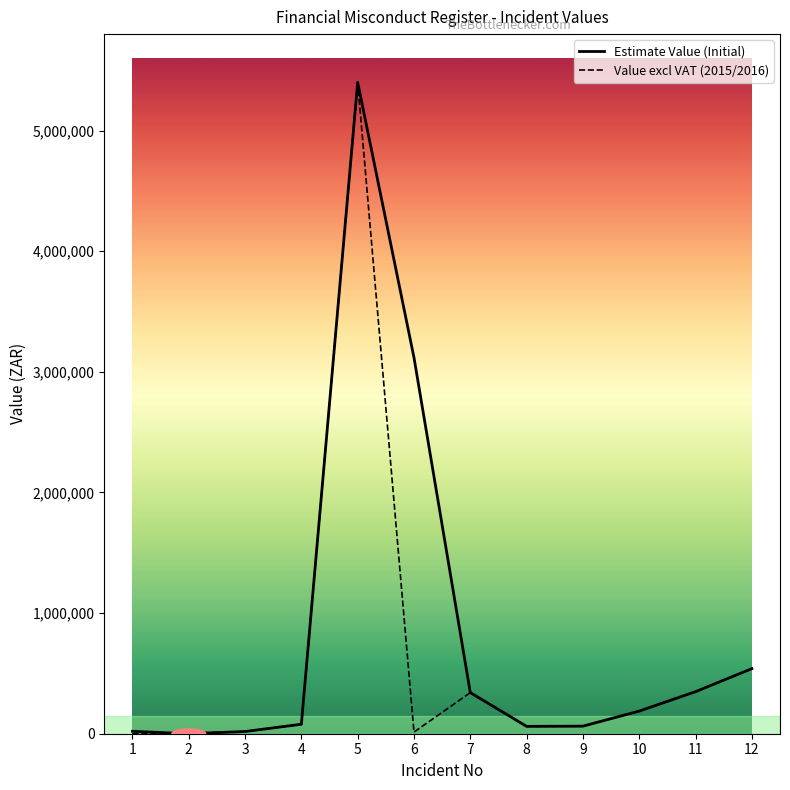

How many distinct data groups are displayed?

2